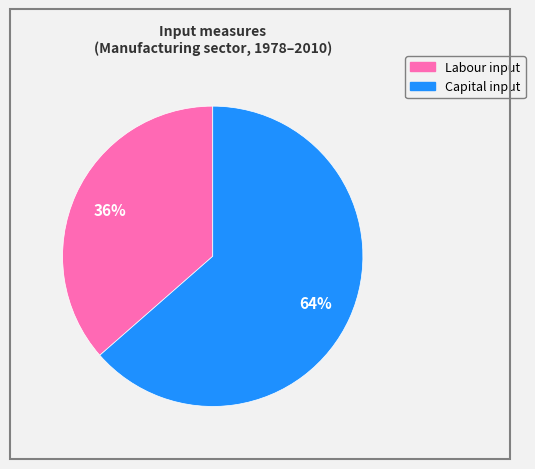

Between Labour input and Capital input, which is larger?

Capital input